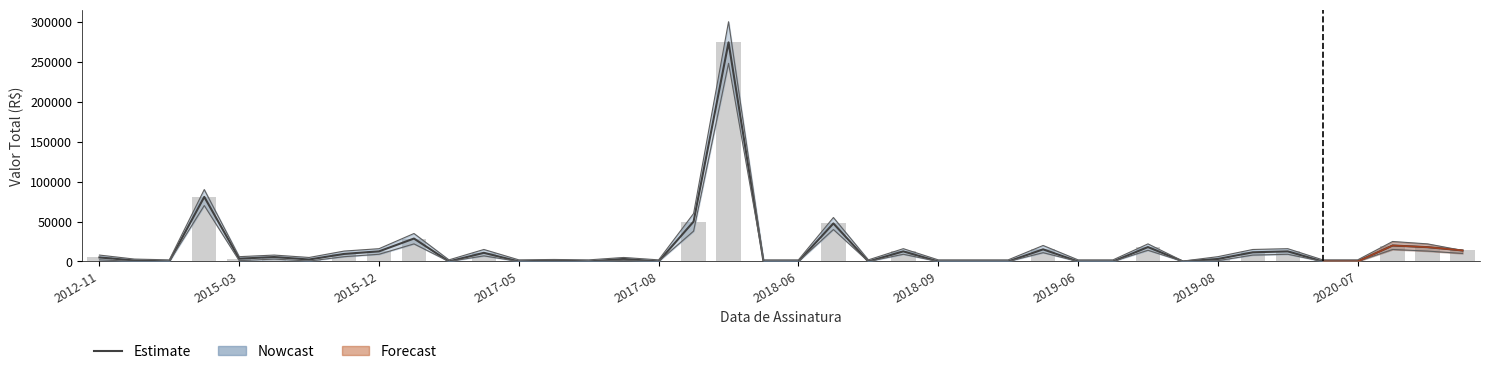

Which has a higher value, 2019-08 or 2019-06?

2019-08